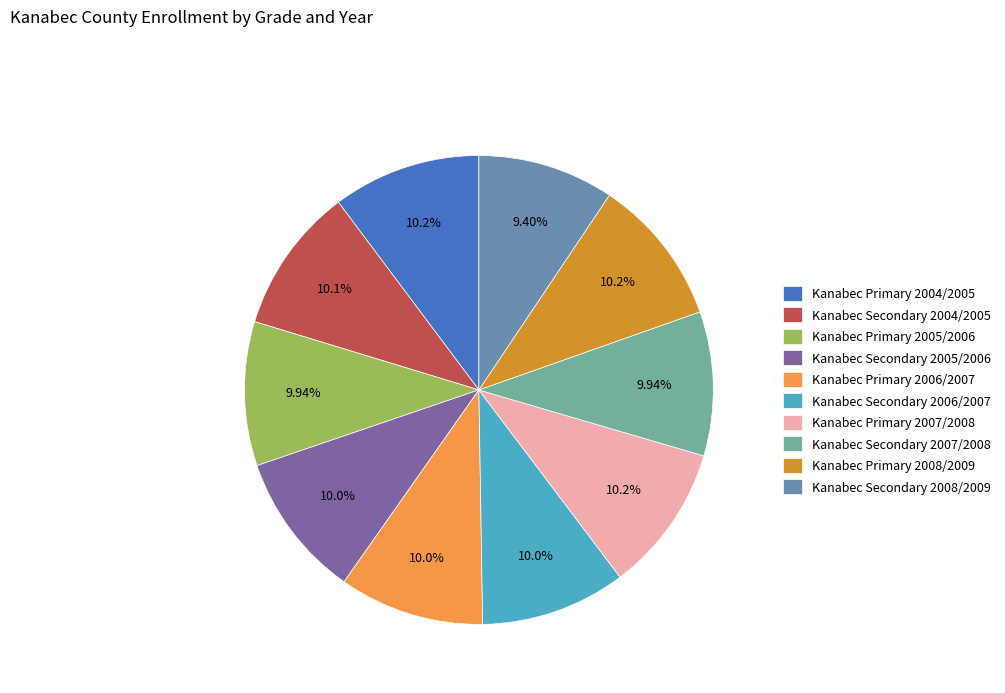

How many slices are in this pie chart?

10